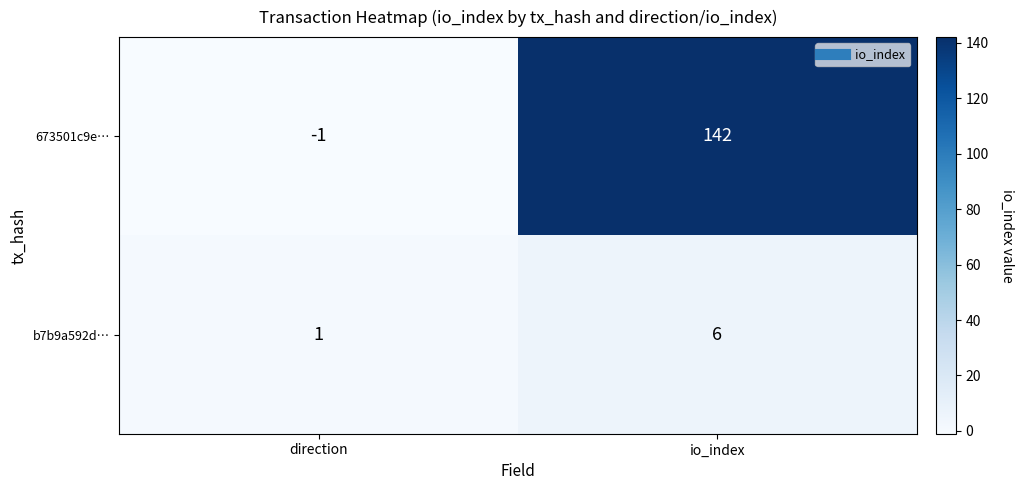

Reading left to right, what are all the values shown in this chart?

673501c9e…: direction=-1	io_index=142
b7b9a592d…: direction=1	io_index=6